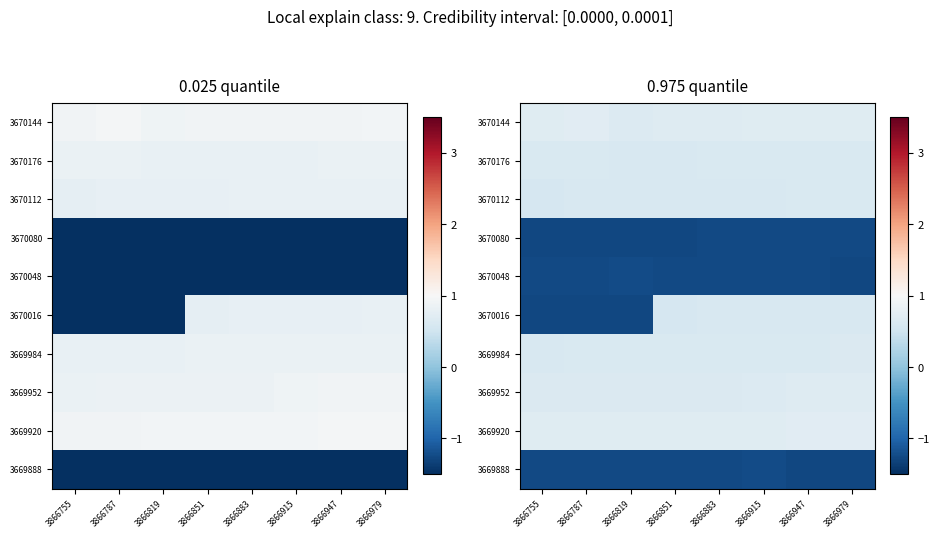

List the series in order of their peak value, lowest first.

3670080, 3670048, 3669888, 3670016, 3670112, 3670176, 3669984, 3669952, 3670144, 3669920